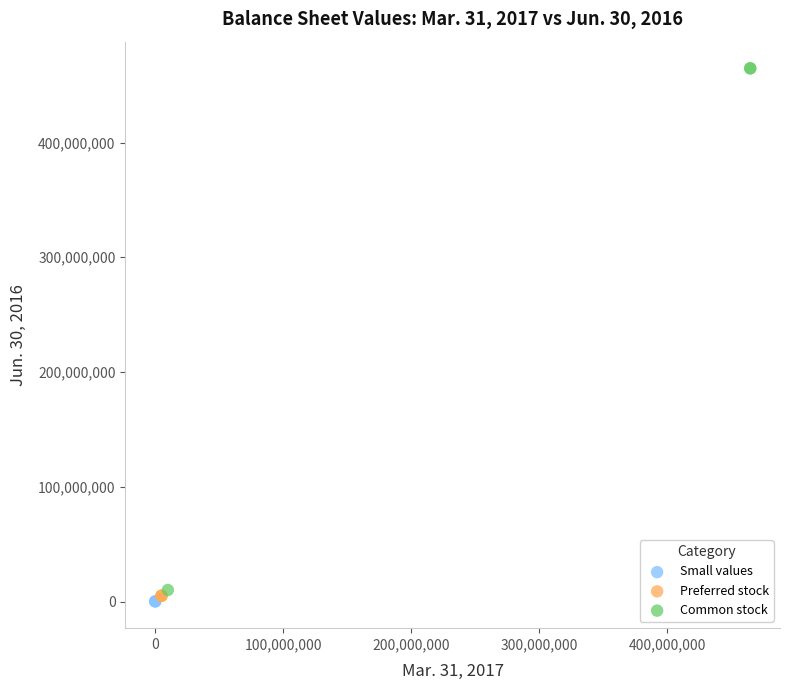

What are all the series names shown in the legend?

Small values, Preferred stock, Common stock